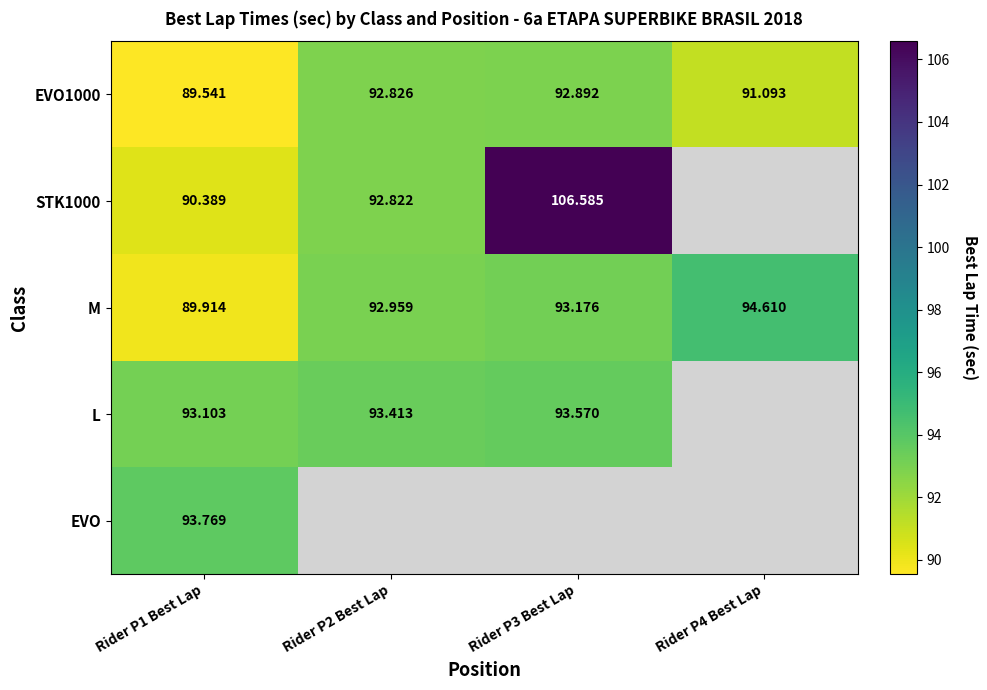

Which series has the largest total across all categories?

M